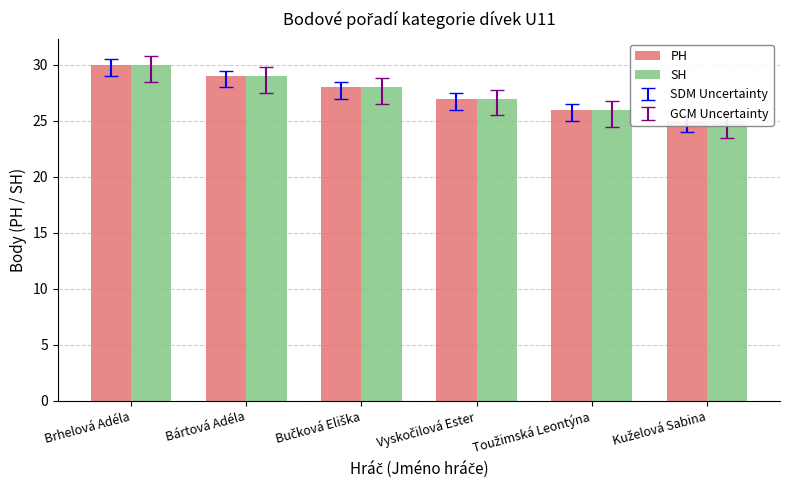

At which label does SH first exceed 28?

Brhelová Adéla